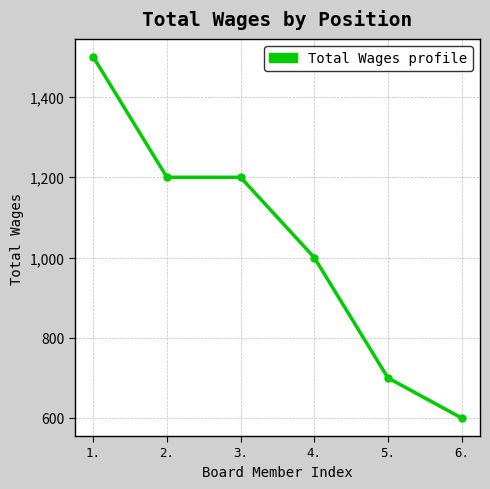

What is the sum of all values?

6200